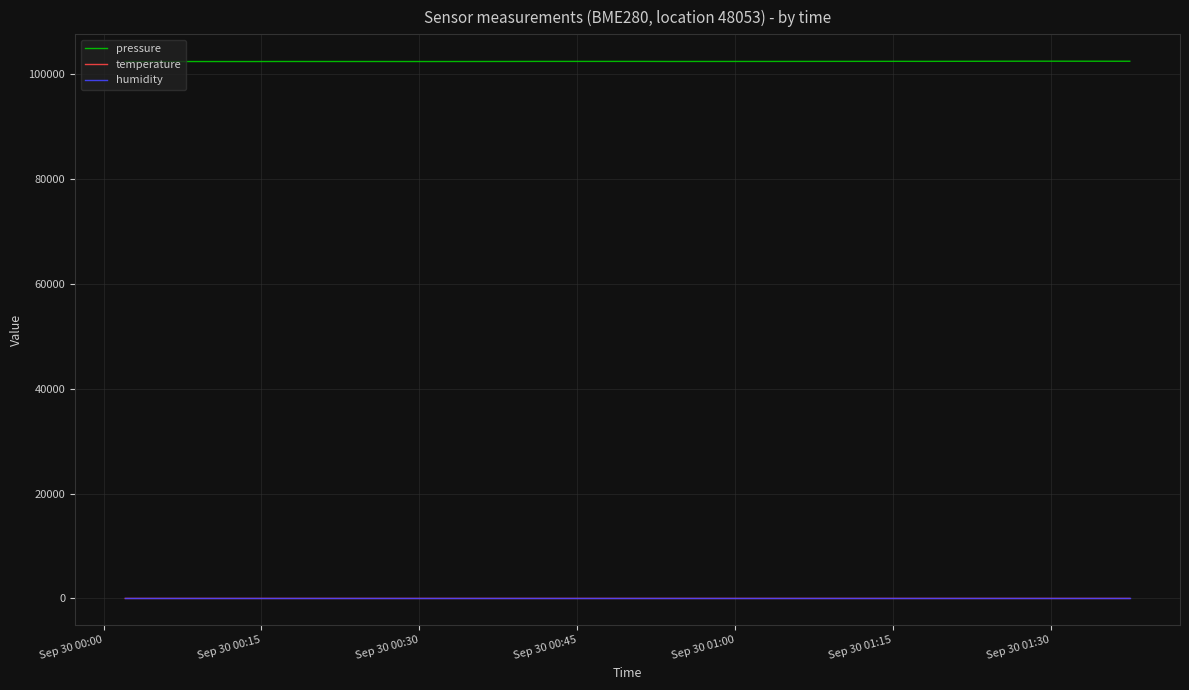

What are all the series names shown in the legend?

pressure, temperature, humidity